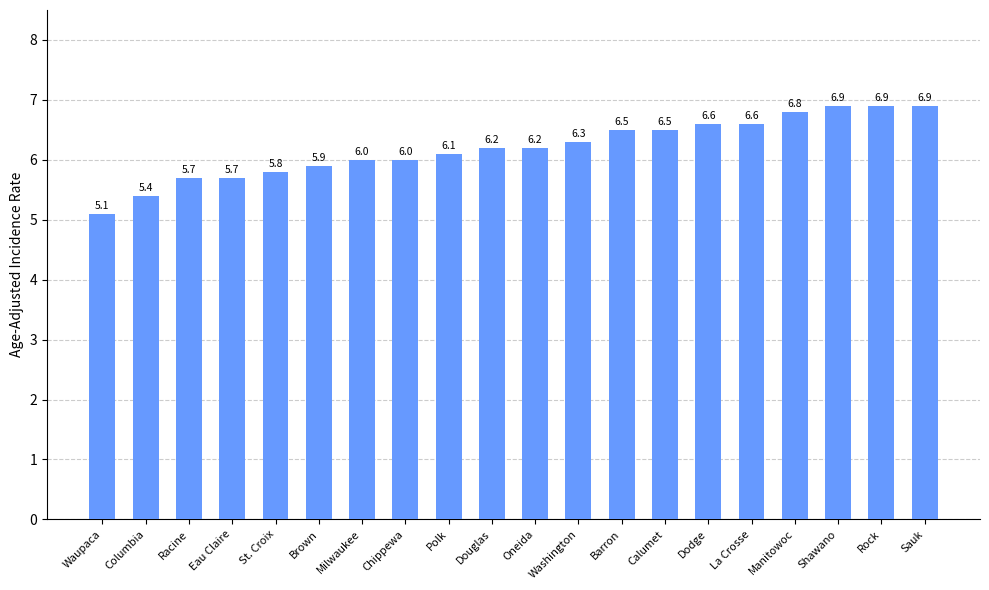

Approximately how many times larger is the value at La Crosse compared to Sauk?

1.0